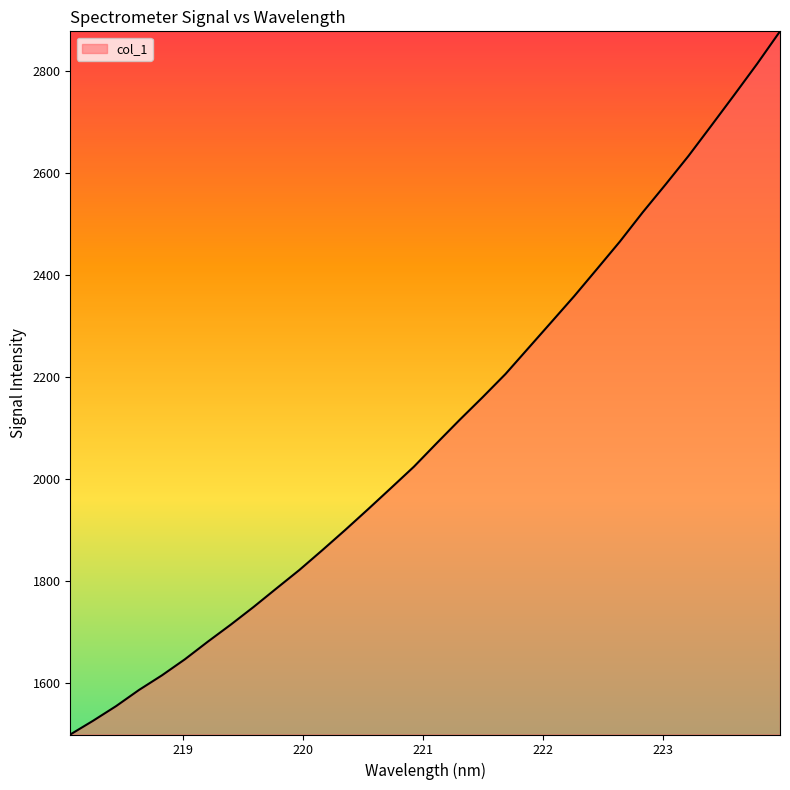

What is the maximum value shown in the chart?

2877.2